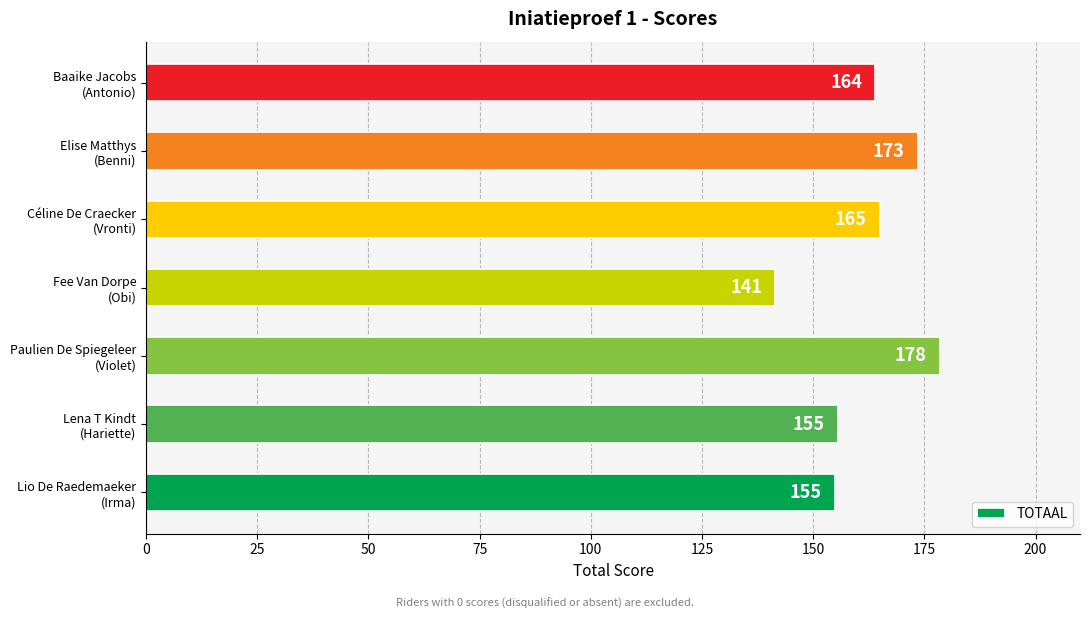

List the labels in order of value, largest first.

Paulien De Spiegeleer
(Violet), Elise Matthys
(Benni), Céline De Craecker
(Vronti), Baaike Jacobs
(Antonio), Lena T Kindt
(Hariette), Lio De Raedemaeker
(Irma), Fee Van Dorpe
(Obi)